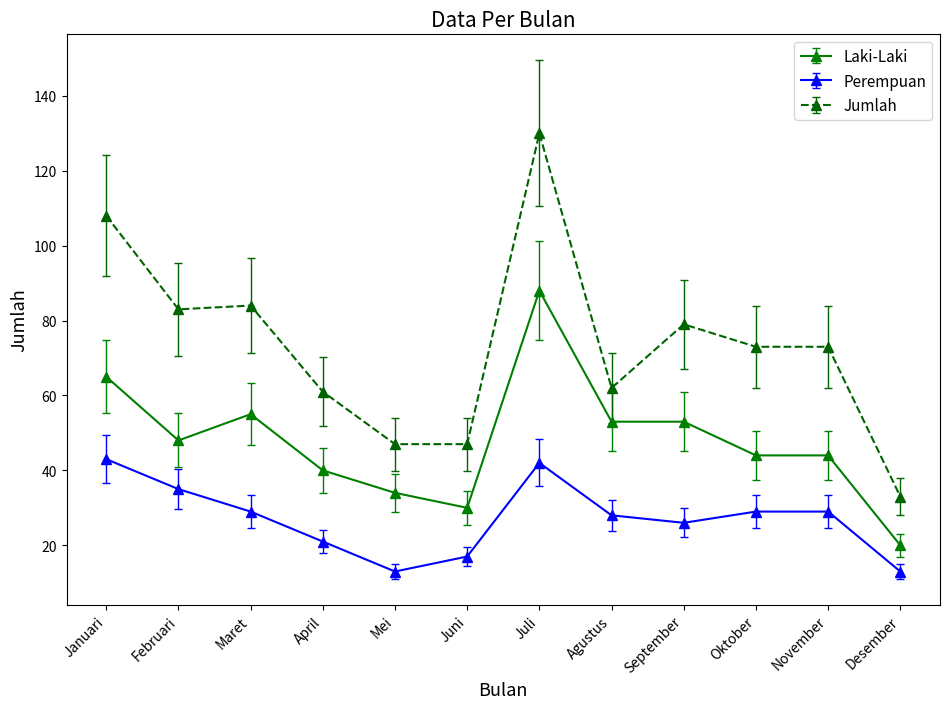

What is the value of the Jumlah point at the 4th from the left?

61